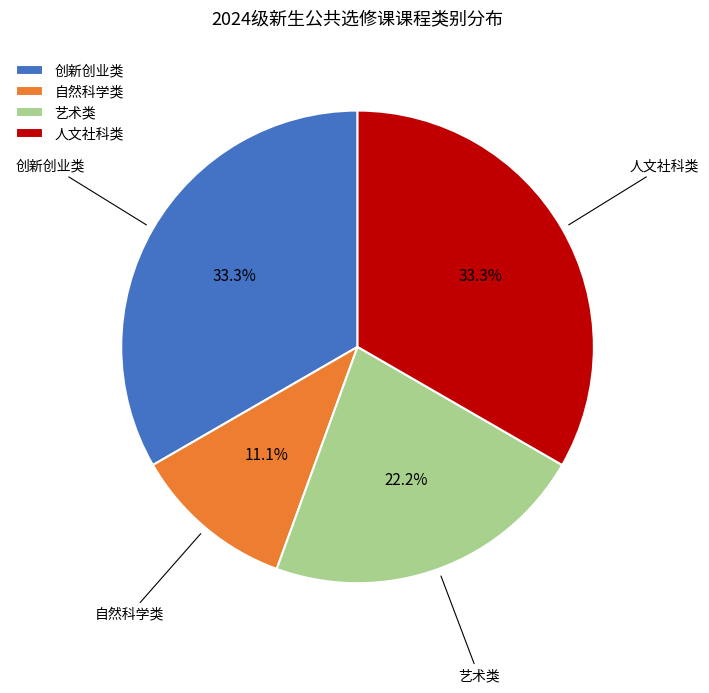

How many slices are in this pie chart?

4